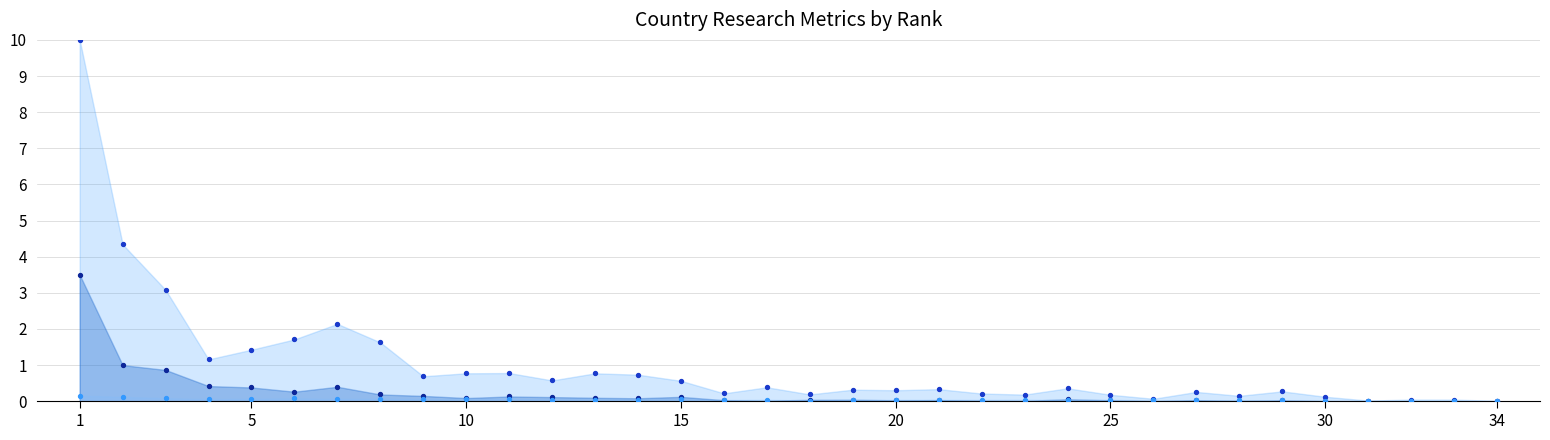

Which series reaches the maximum Y coordinate?

Citations